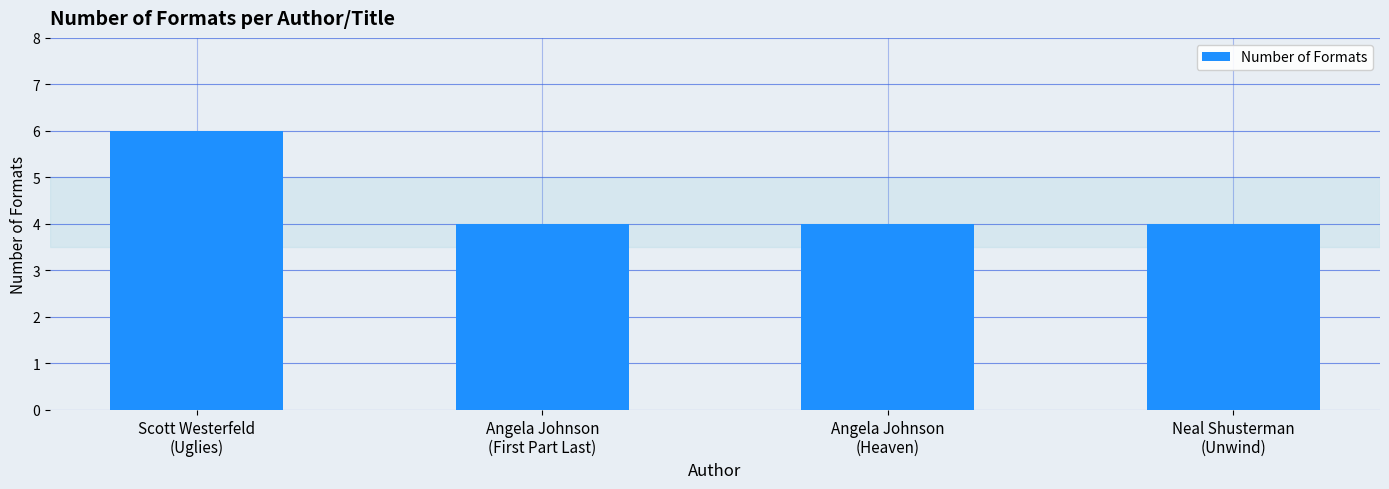

How many series are shown in this chart?

1